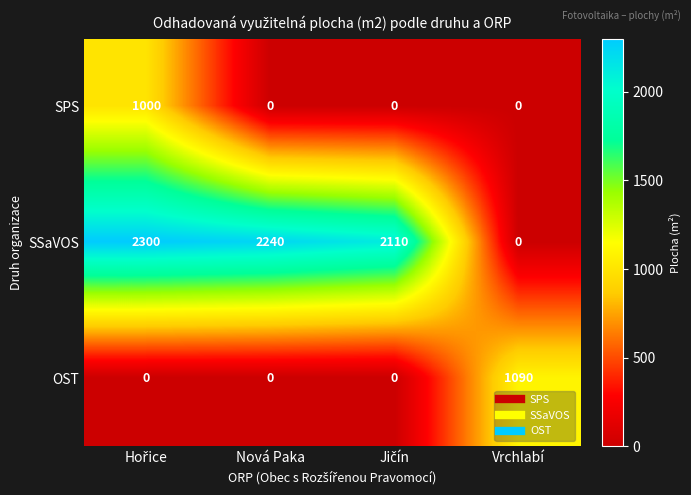

Which series has the largest total across all categories?

SSaVOS